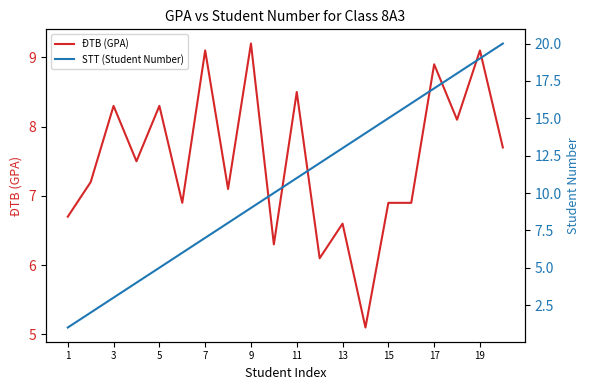

Which series has the largest total across all categories?

STT (Student Number)